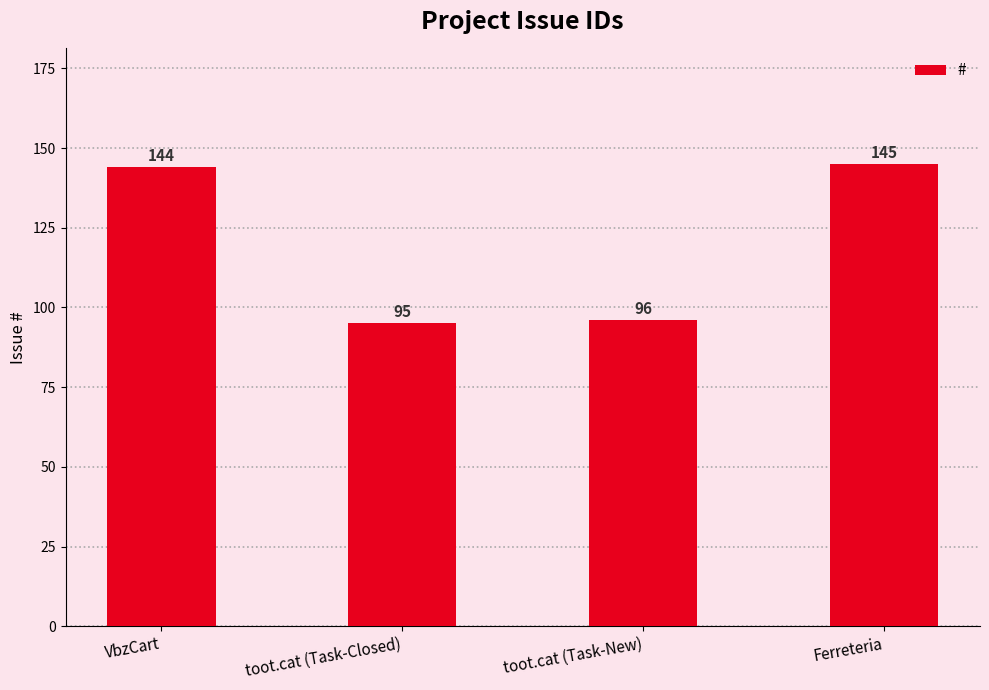

Is it true that the value at toot.cat (Task-Closed) is 32?

False